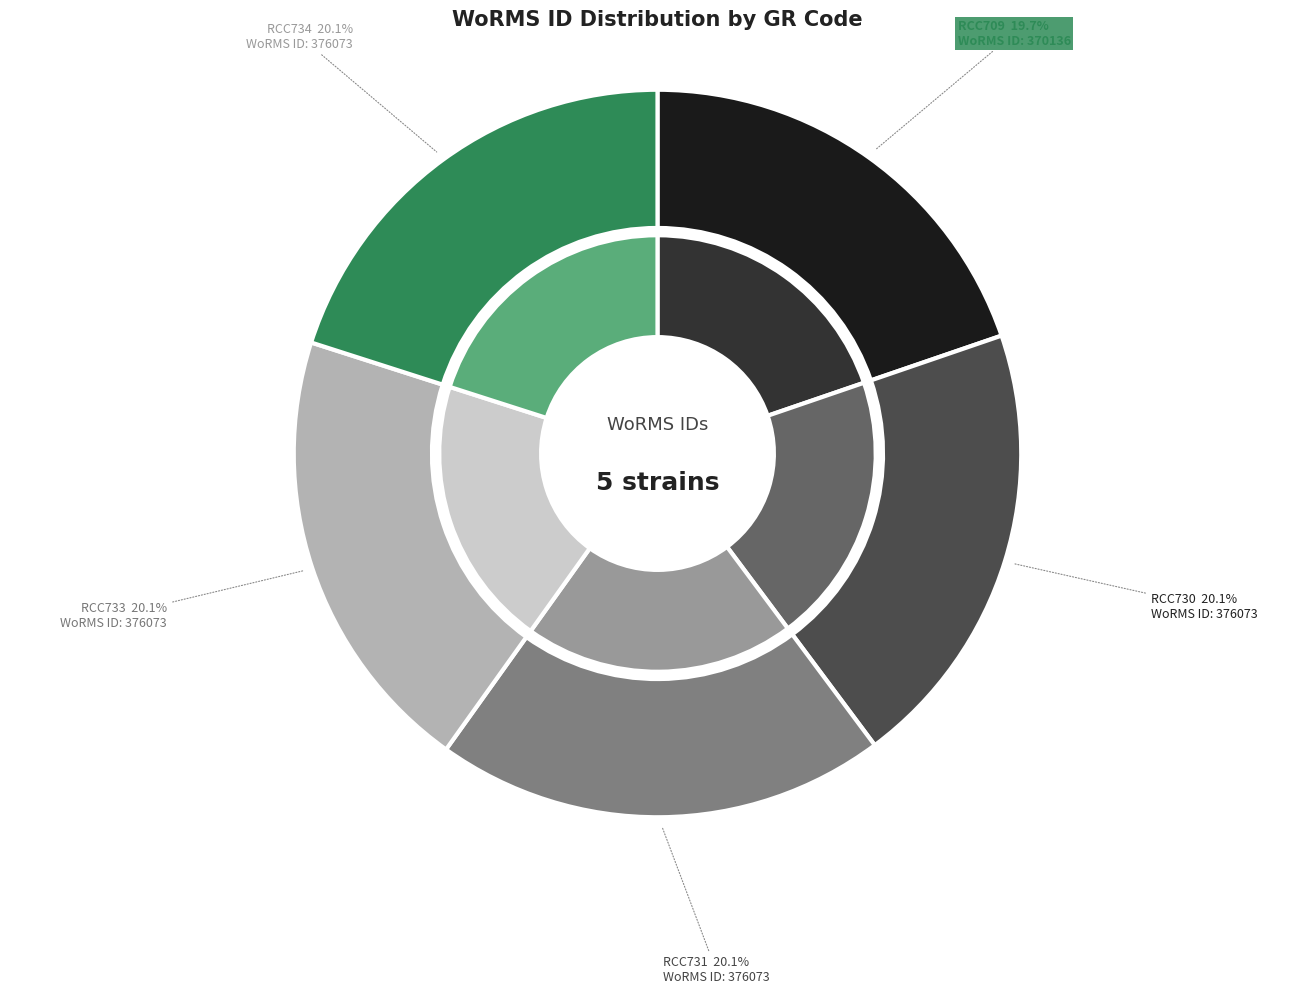

What portion of the pie excludes RCC734?

79.9%